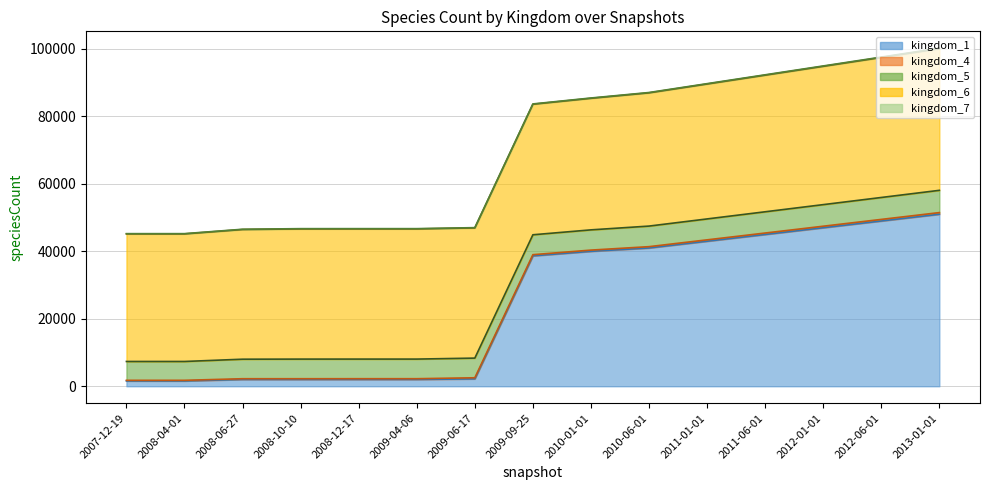

What is the sum of the kingdom_5_line values at 2010-06-01 and 2010-01-01?

93860